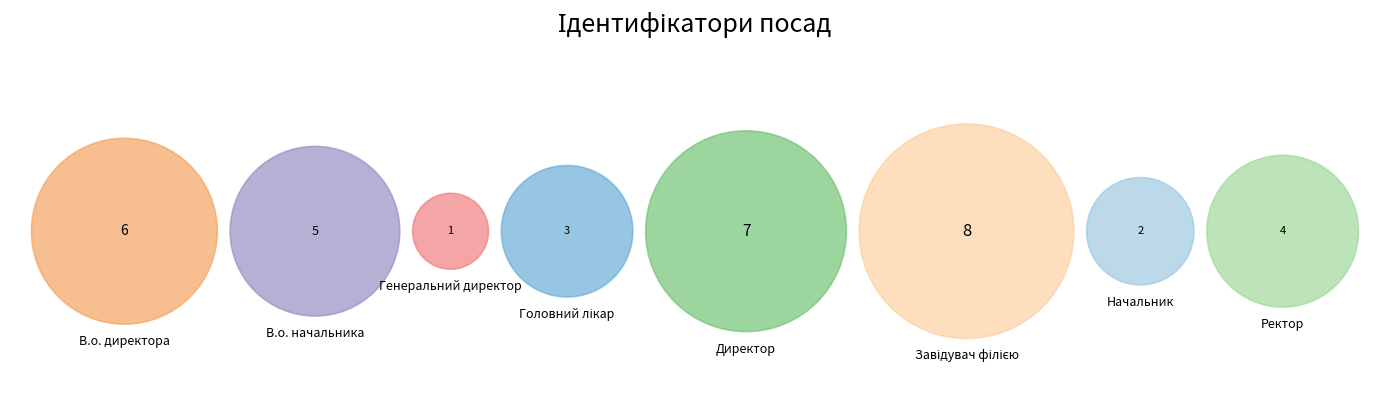

Do В.о. начальника and Начальник together represent more than half of the pie?

No